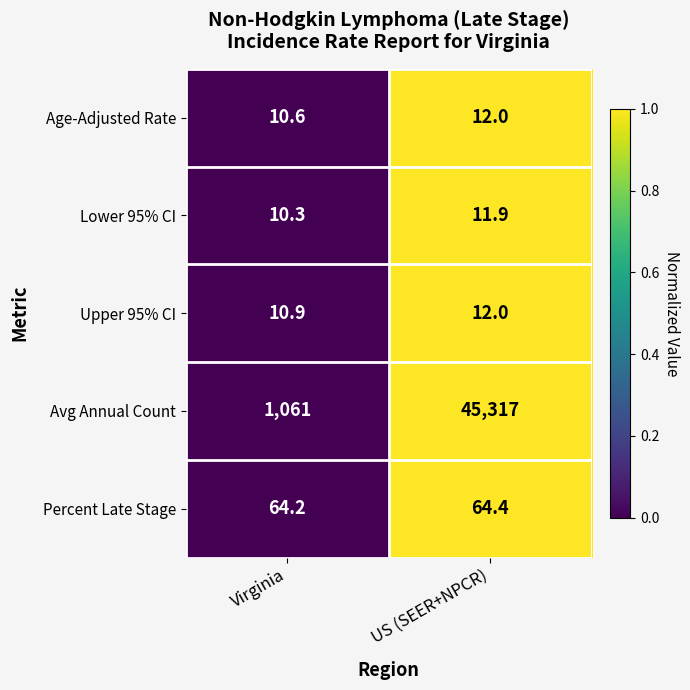

Is it true that Upper 95% CI equals 12.0 at US (SEER+NPCR)?

True